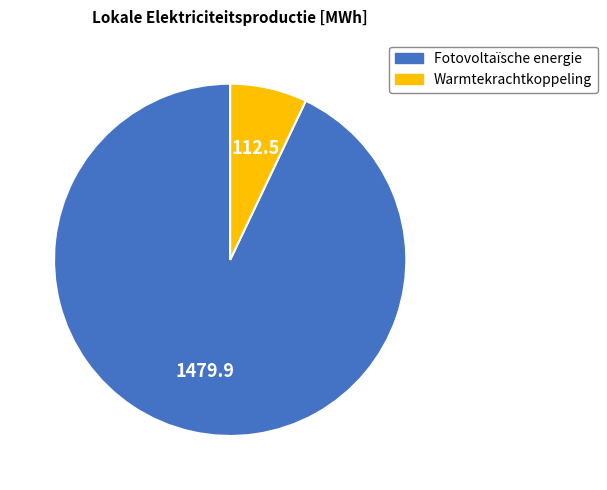

Is there any slice that represents more than half of the pie?

Yes